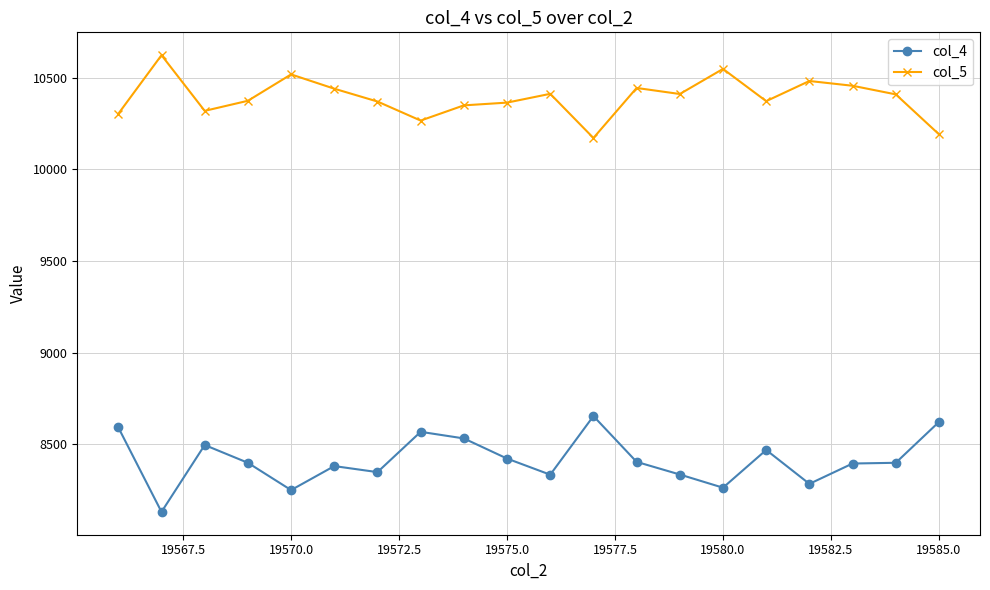

Rank the series by their maximum value, from highest to lowest.

col_5, col_4